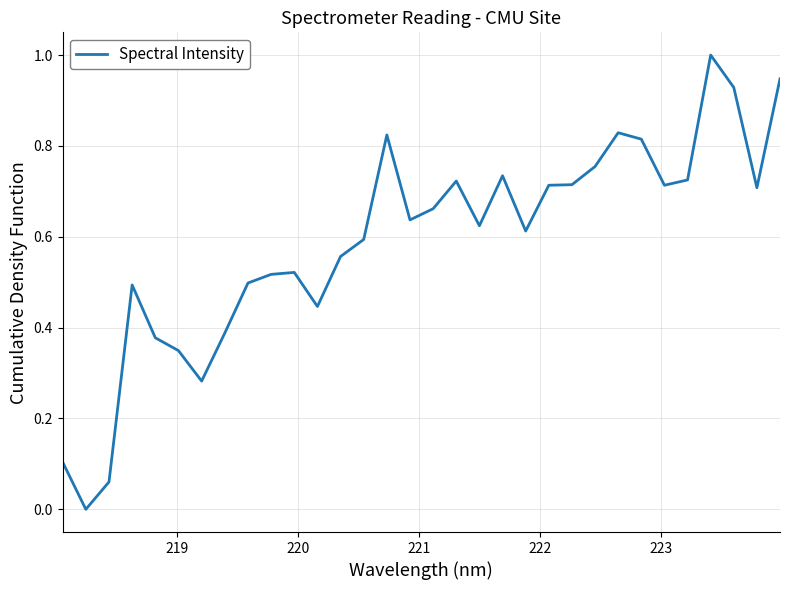

True or false: there are more than 1 points higher than both neighbors.

True